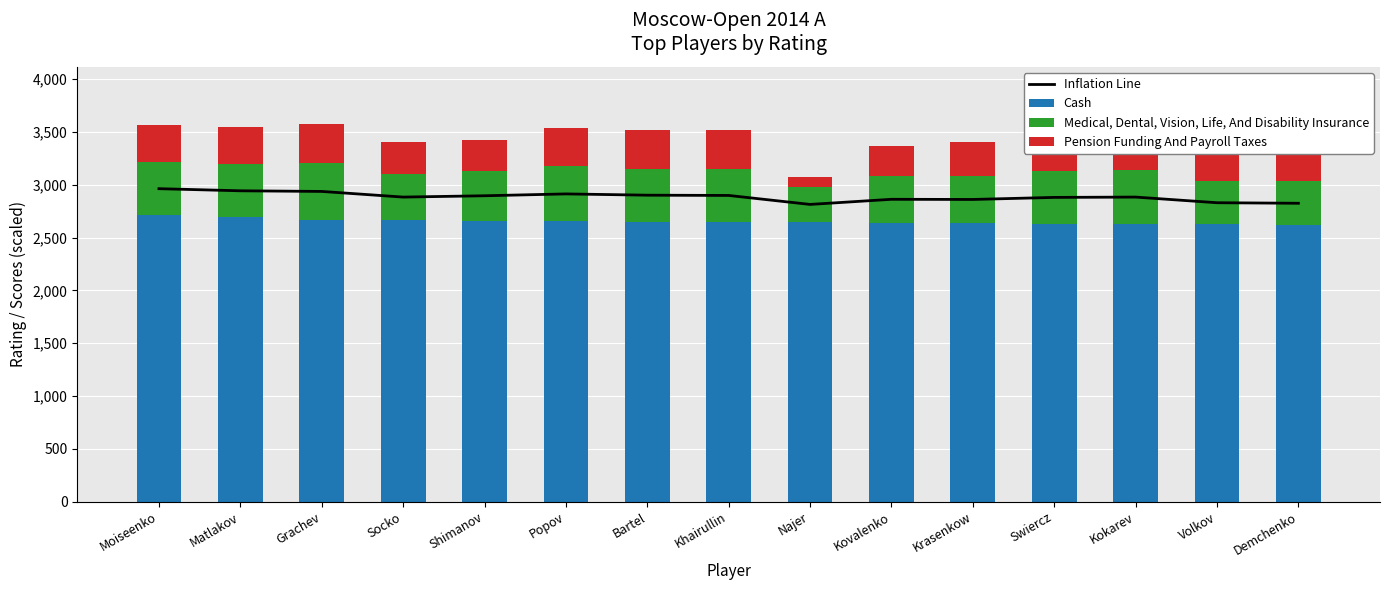

At which label is Inflation Line closest to 2888?

Socko